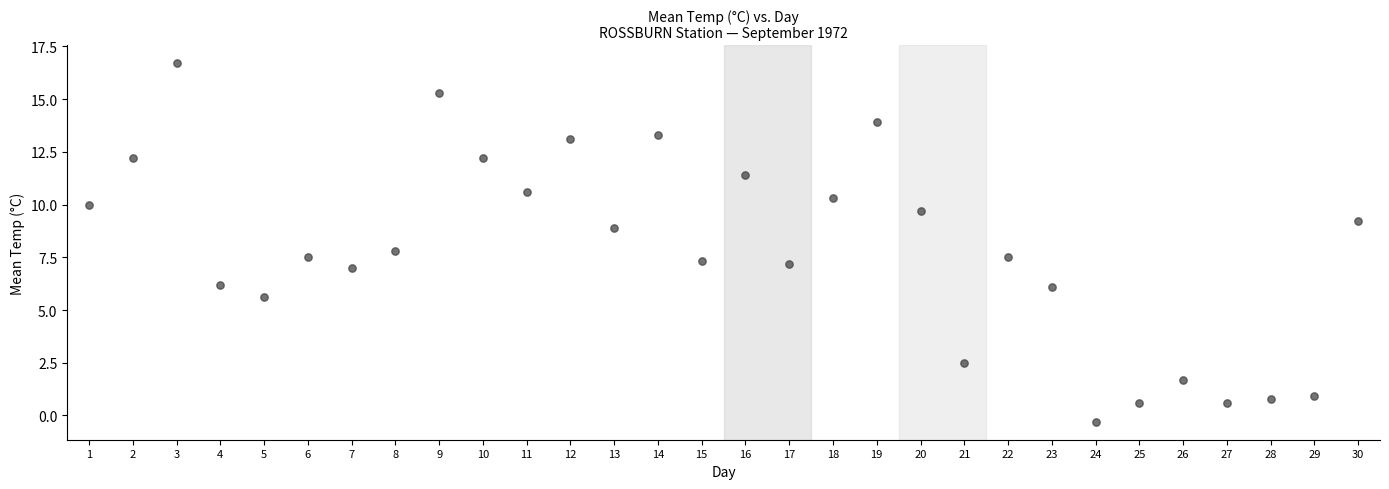

What Y value in the scatter plot is closest to 8?

7.8